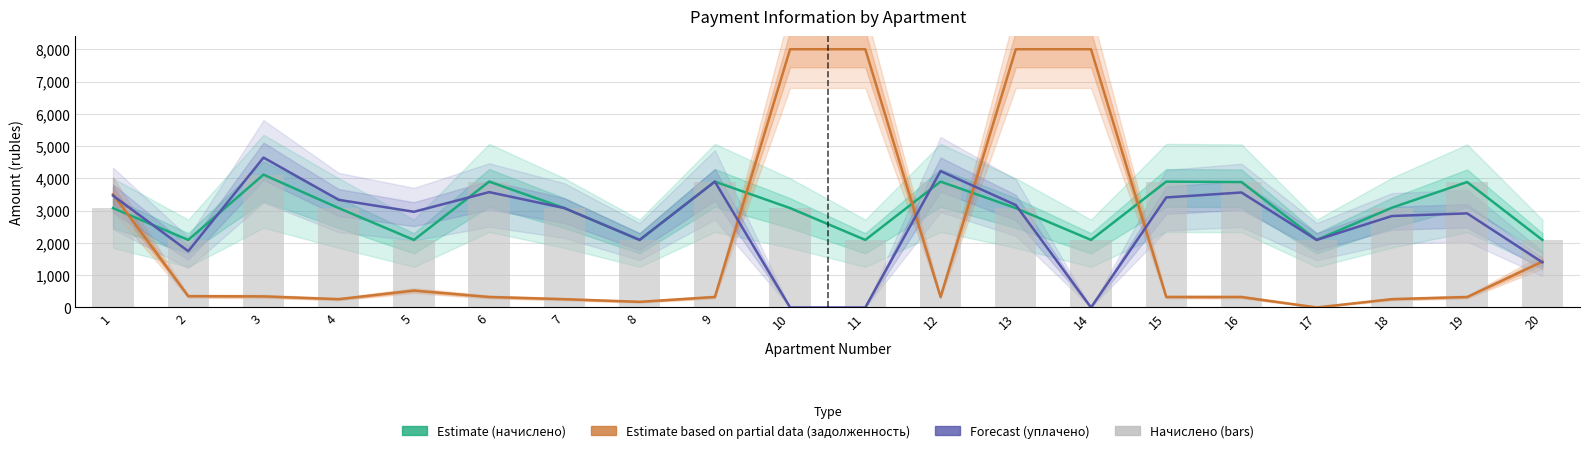

Which series has the largest range (max minus min)?

Estimate based on partial data (задолженность)